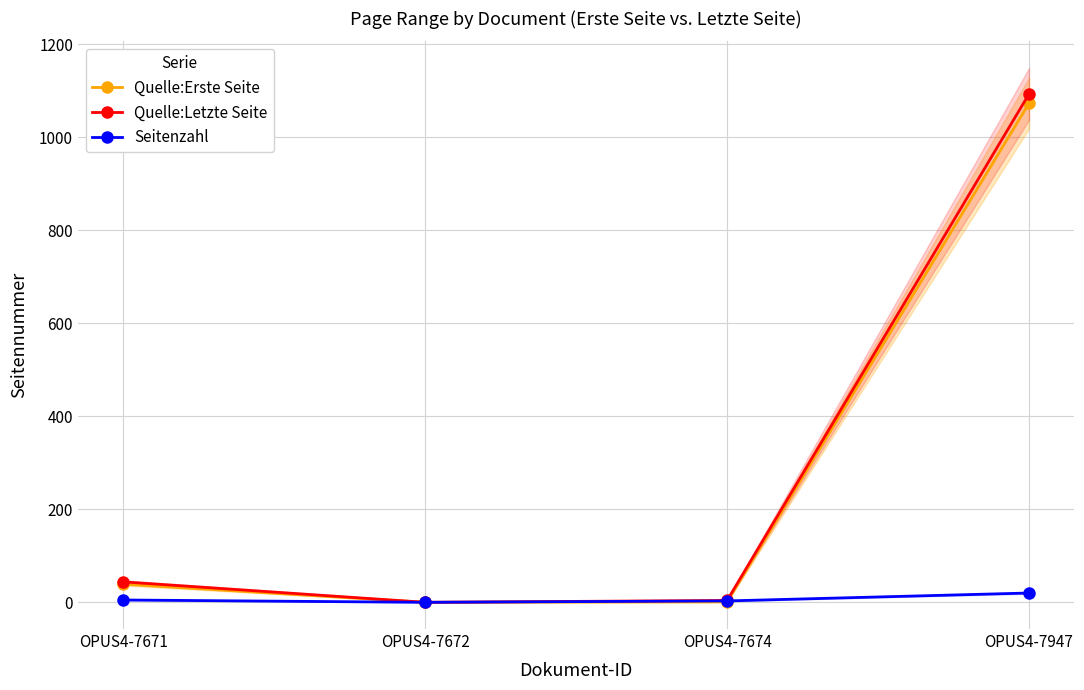

At how many categories does at least one series exceed 945?

1